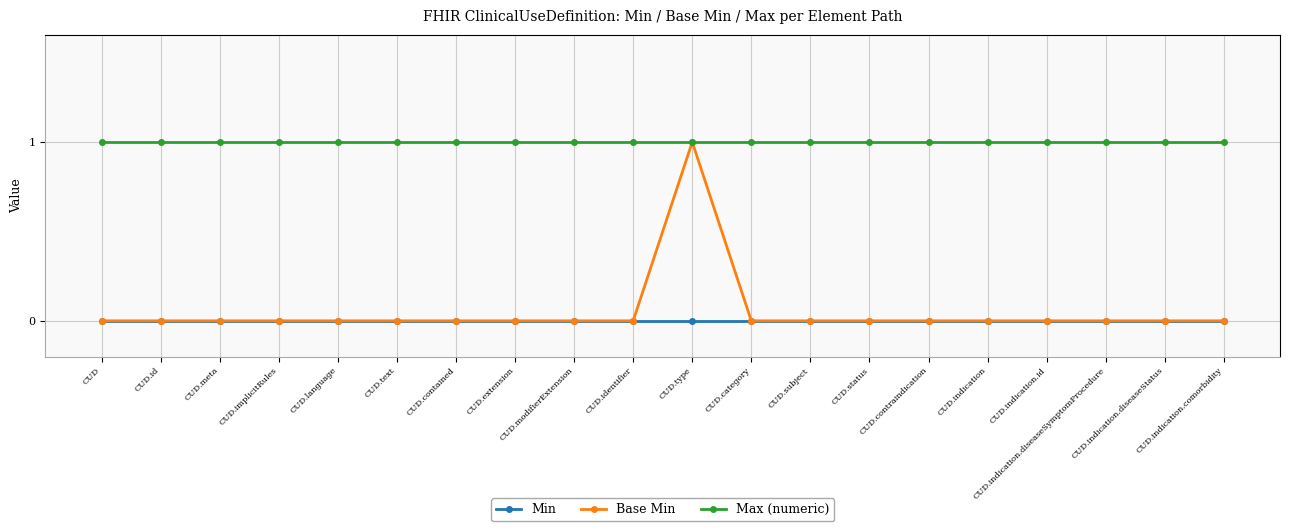

At which category is the sum across all series the highest?

CUD.type